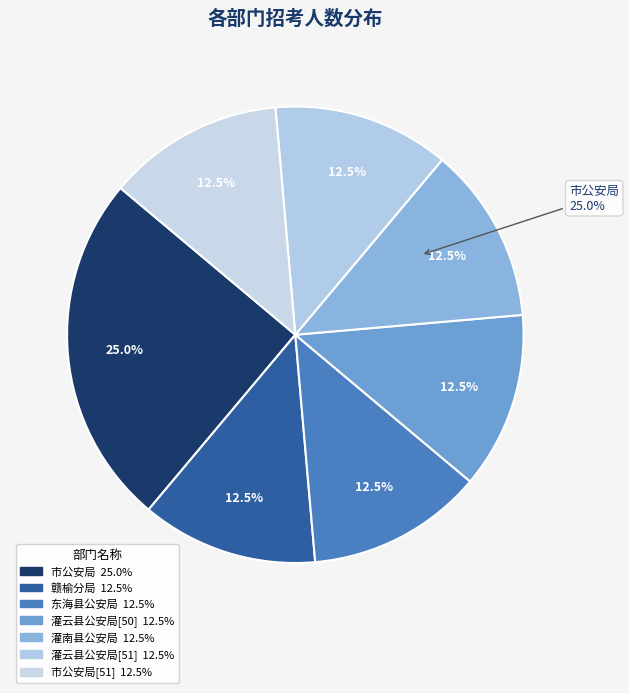

How many segments does this pie chart have?

7